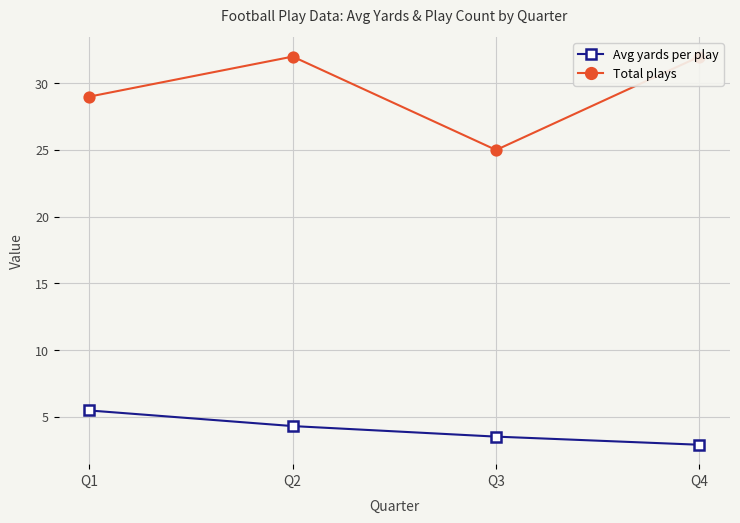

At which category is the sum across all series the highest?

Q2